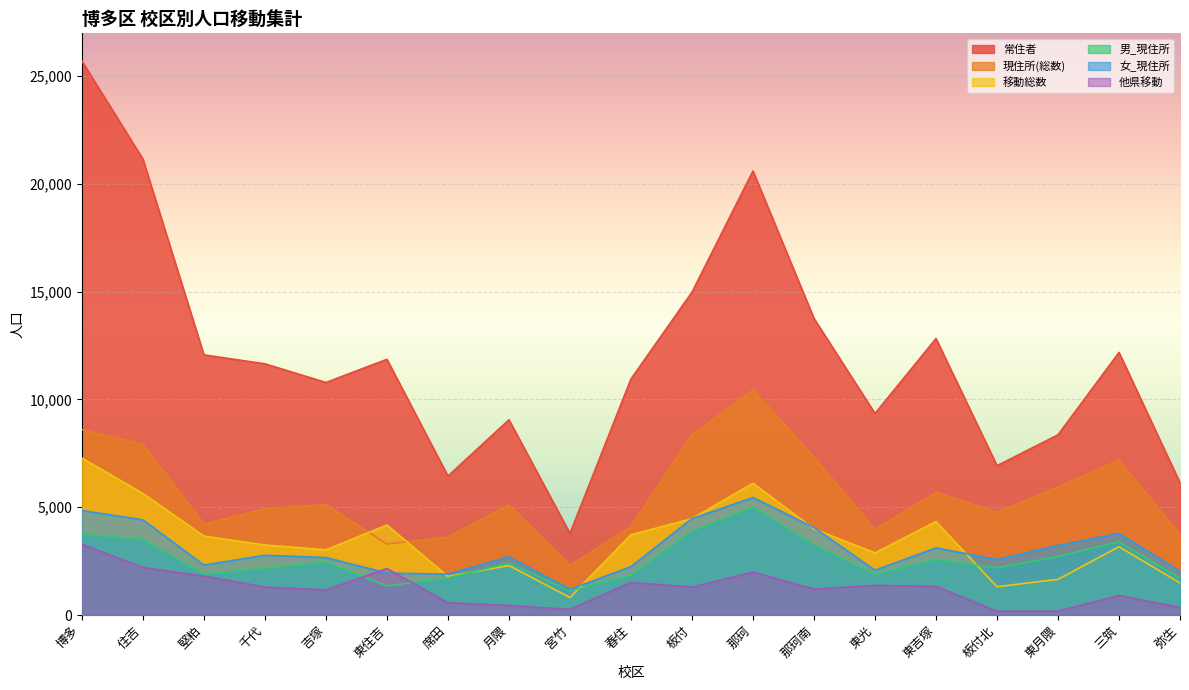

The value of 現住所(総数) at 博多 is 8601. True or false?

True